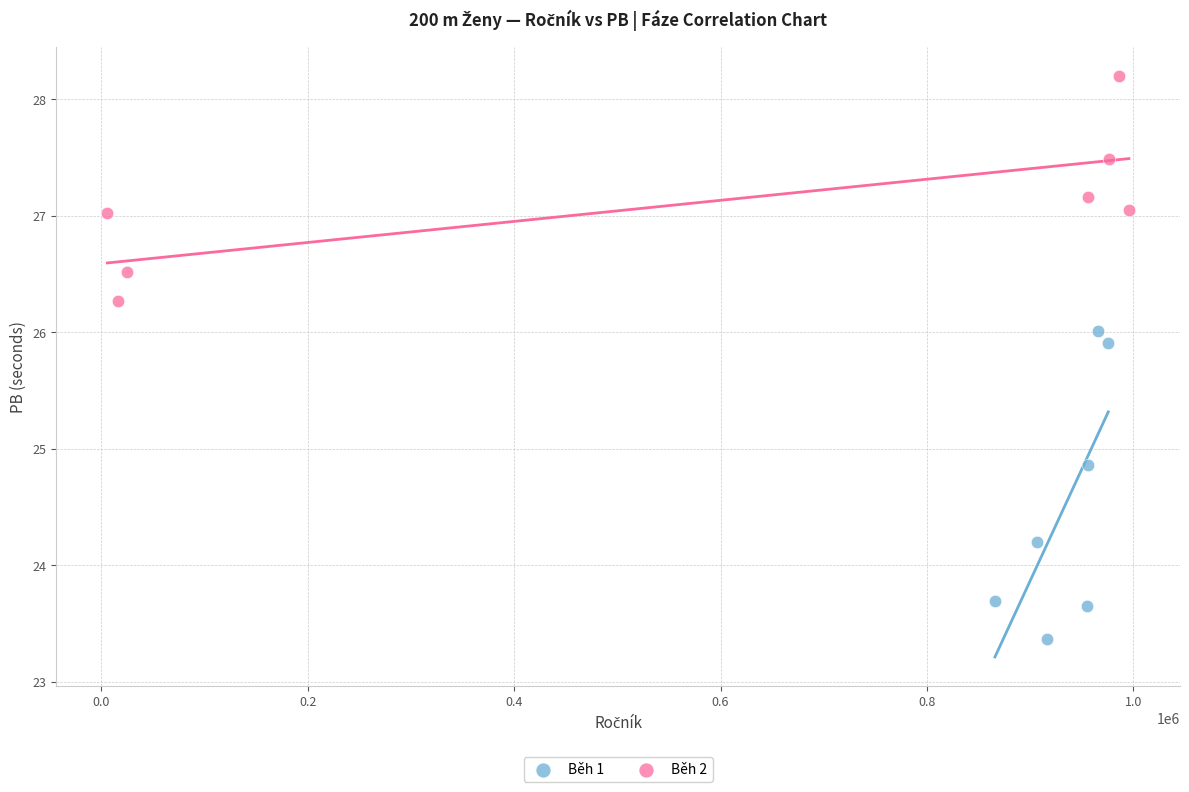

Which series reaches the minimum Y coordinate?

Běh 1